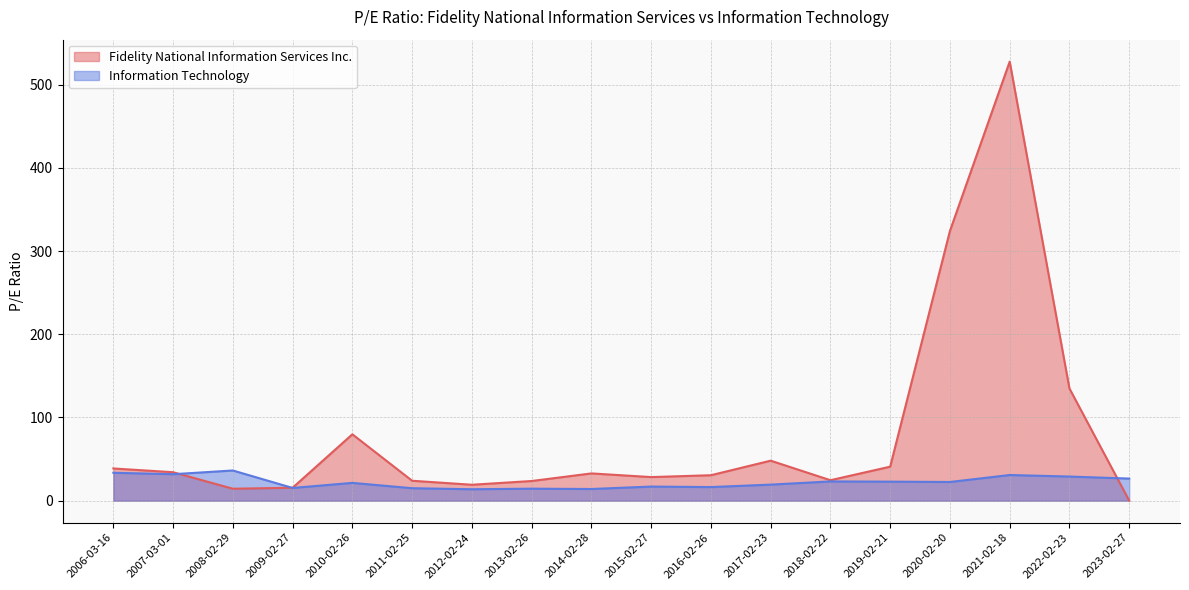

Does the chart have visible grid lines?

Yes